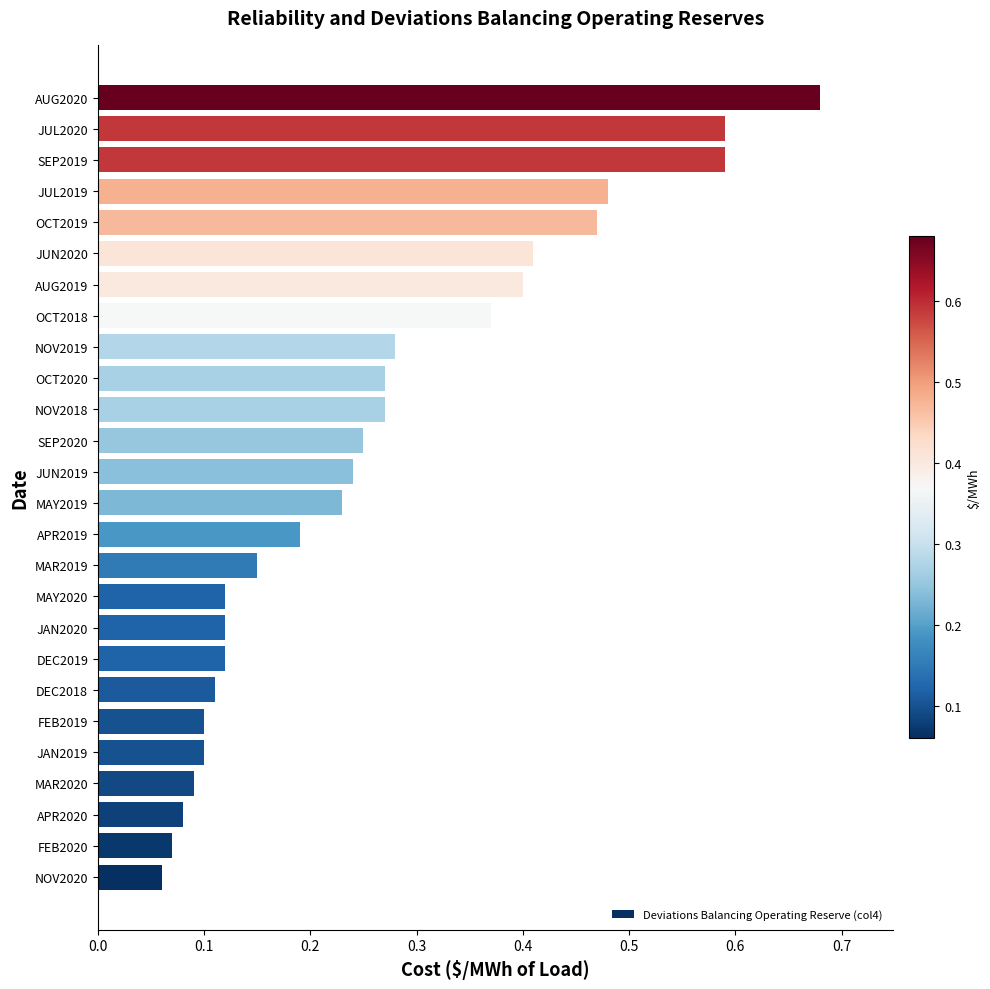

What is the sum of all values?

6.8